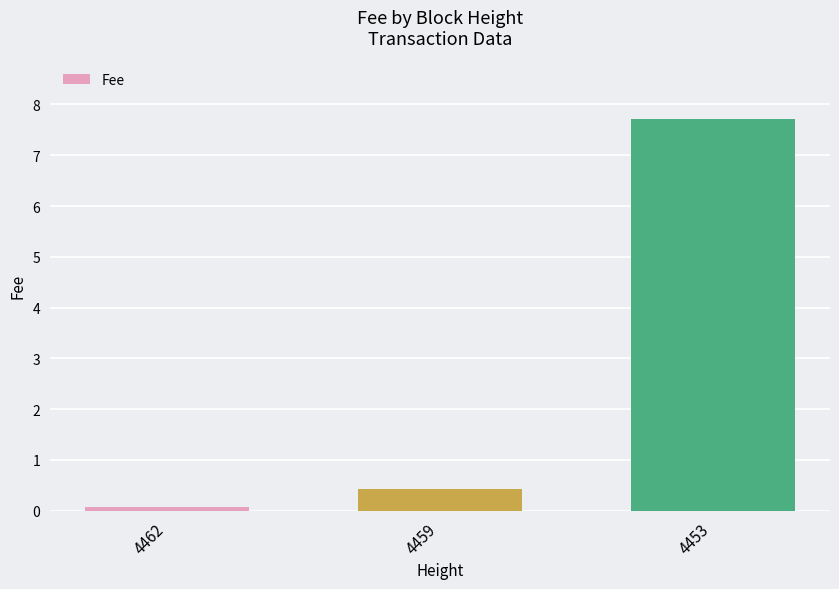

How many distinct data groups are displayed?

1